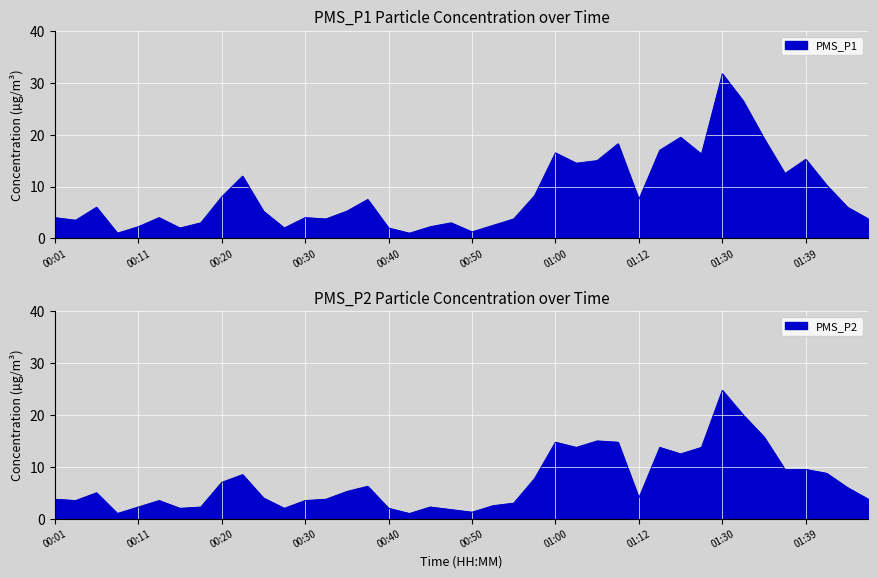

What is the approximate value of PMS_P2 at 00:42?

1.0